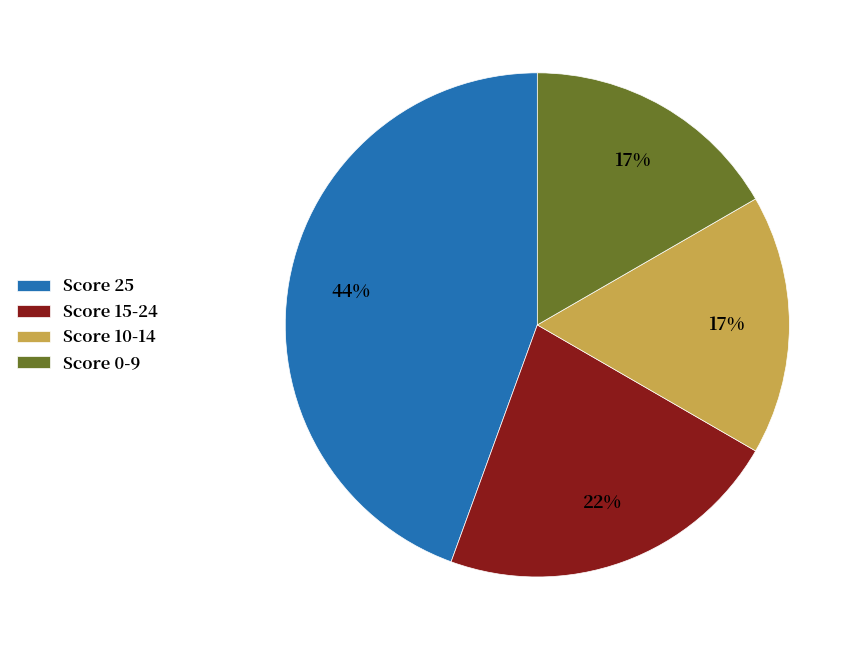

Which category has the biggest portion of the pie?

Score 25